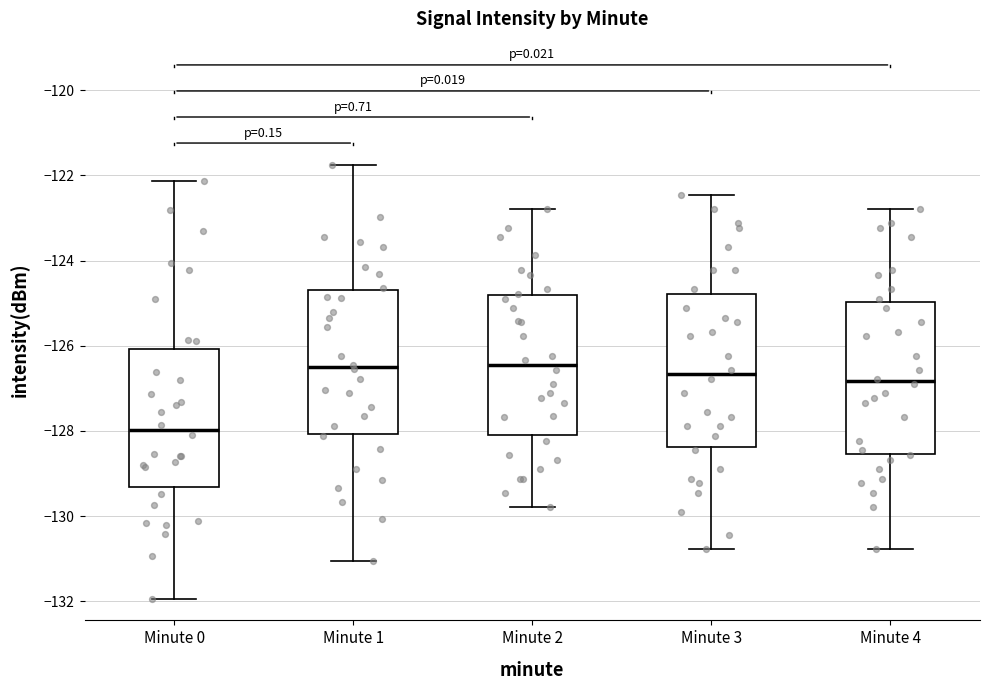

Reading left to right, read every box against the y-axis: the position of its median line, the range the box covers, and the ends of its whiskers. The values are not printed on the chart, so give them approximately, as read against the axis.

Minute 0: median -128.0, box -129.4 to -126.0, whiskers -132.0 to -122.2
Minute 1: median -126.4, box -128.0 to -124.8, whiskers -131.0 to -121.8
Minute 2: median -126.4, box -128.0 to -124.8, whiskers -129.8 to -122.8
Minute 3: median -126.6, box -128.4 to -124.8, whiskers -130.8 to -122.4
Minute 4: median -126.8, box -128.6 to -125.0, whiskers -130.8 to -122.8